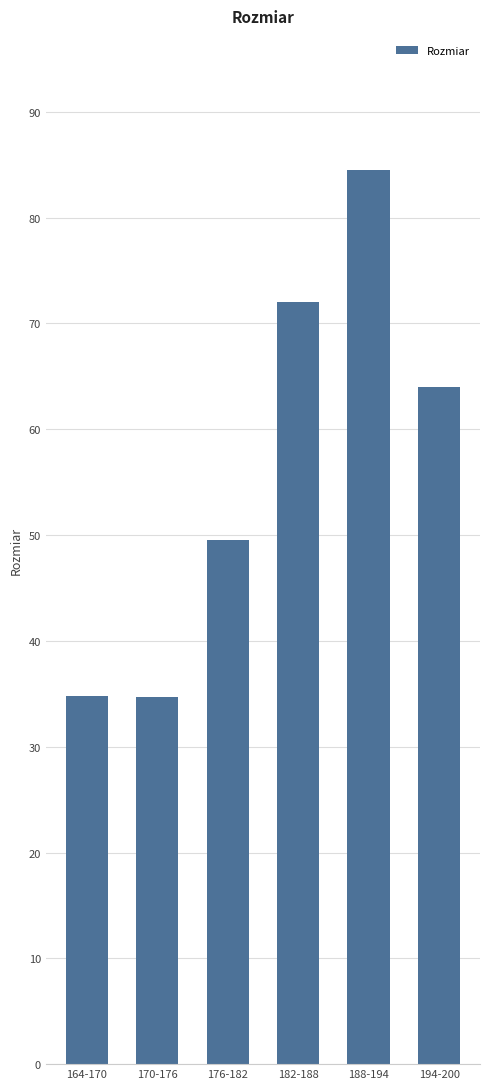

Is it true that the value at 194-200 is 12.8?

False